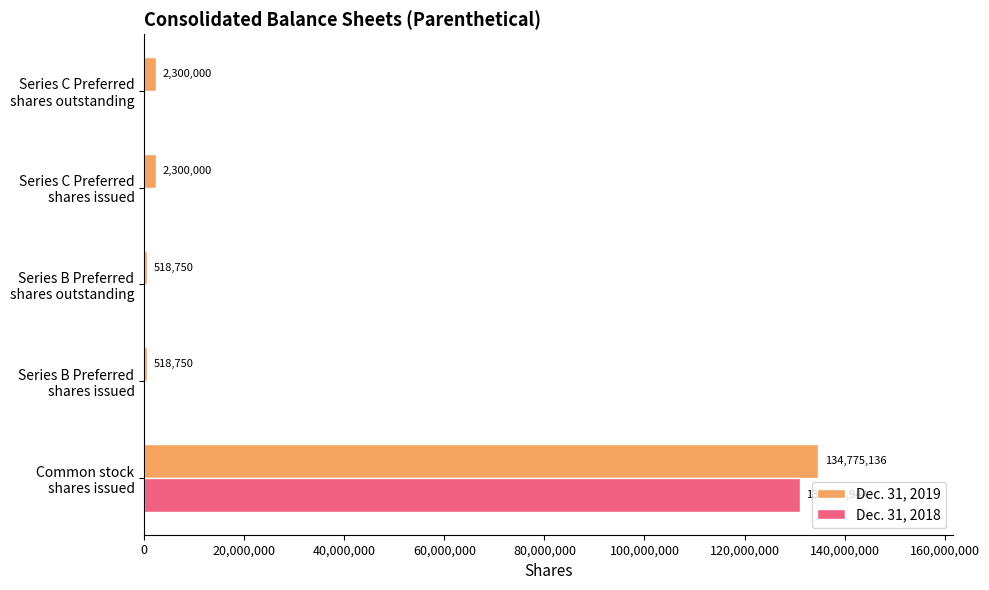

What is the highest value of the Dec. 31, 2018 series?

131038944